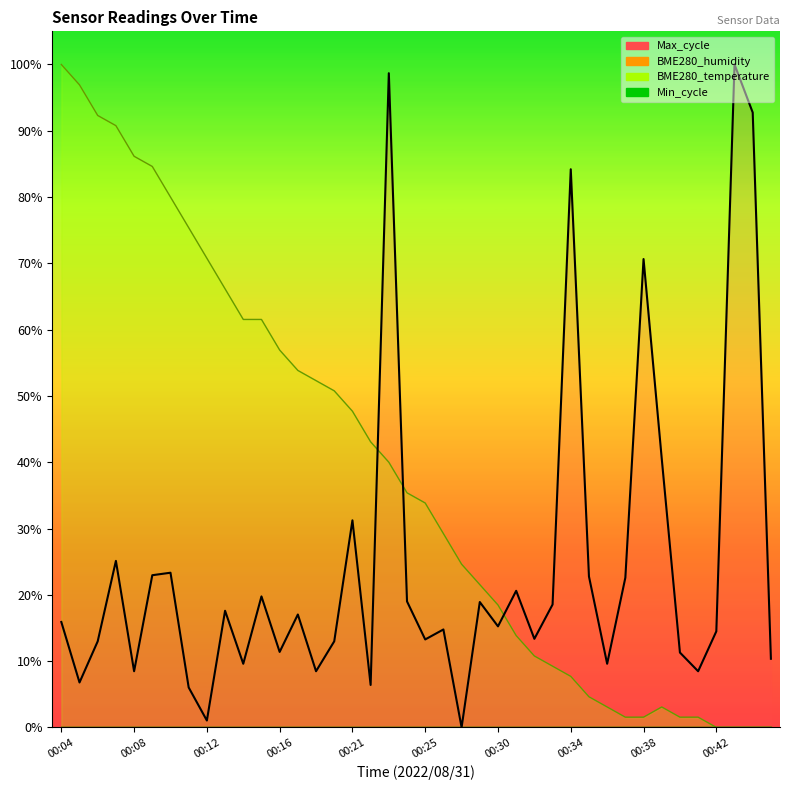

The BME280_temperature series shows 0.0 at 00:34. True or false?

False